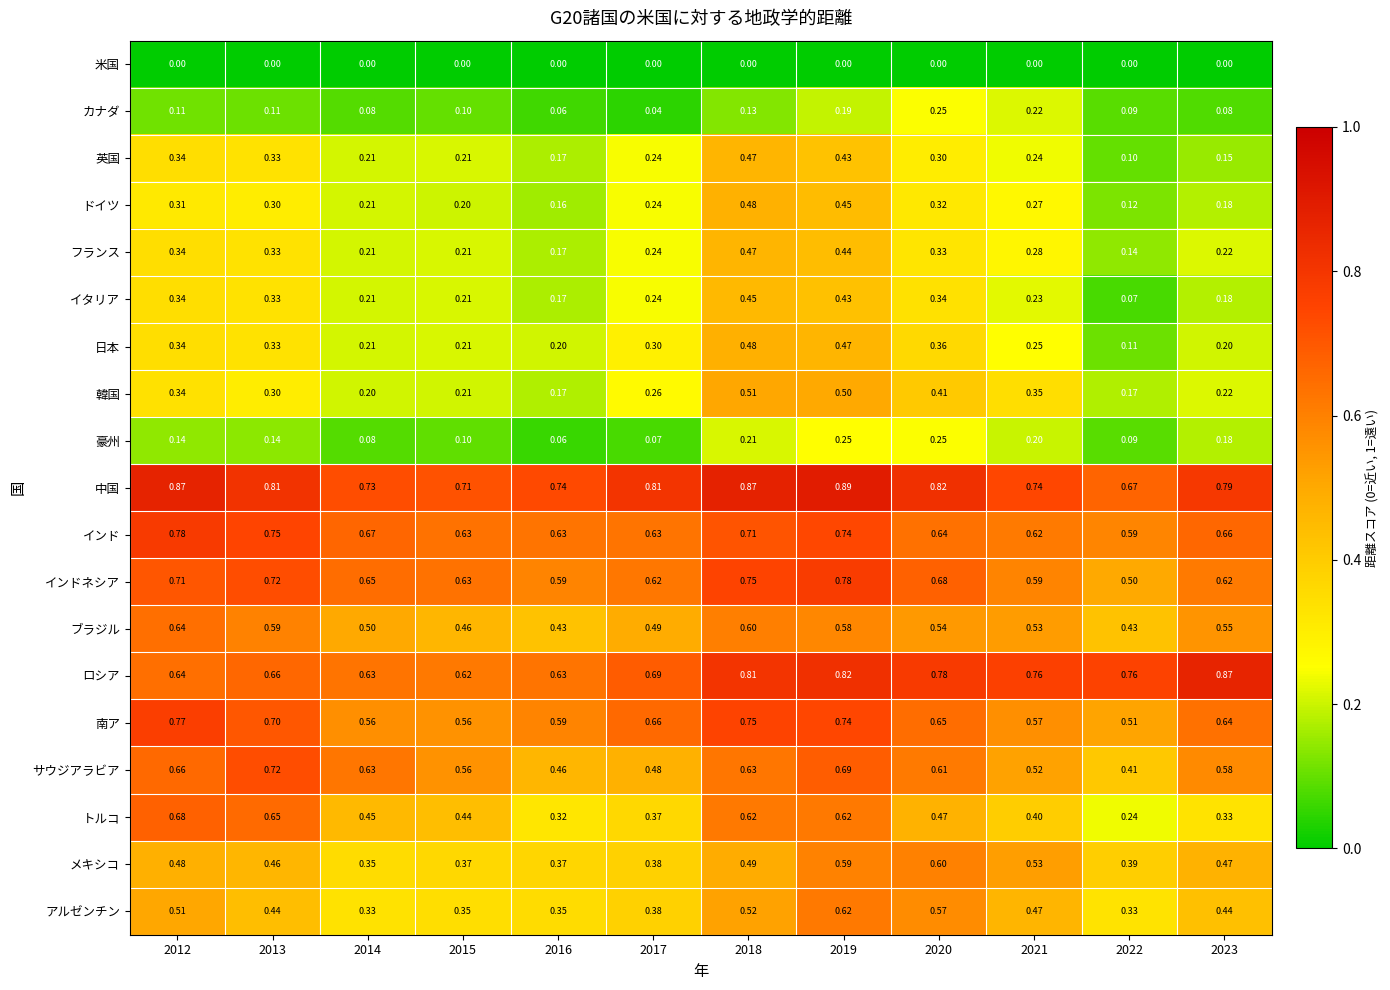

Is the value of トルコ at 2017 greater than the value of 南ア at 2014?

No